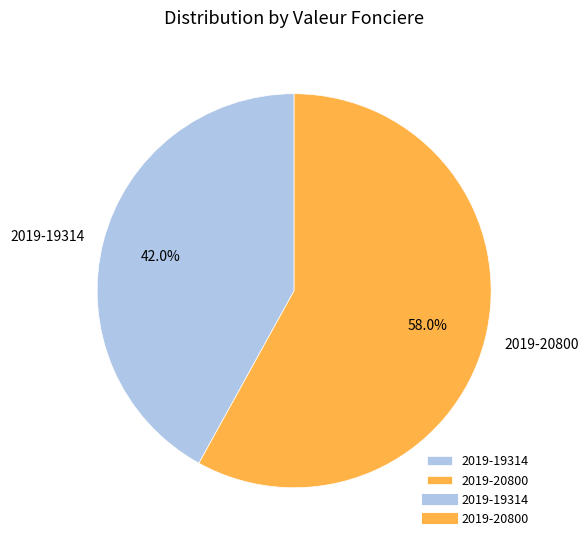

Count the number of slices in the pie.

2